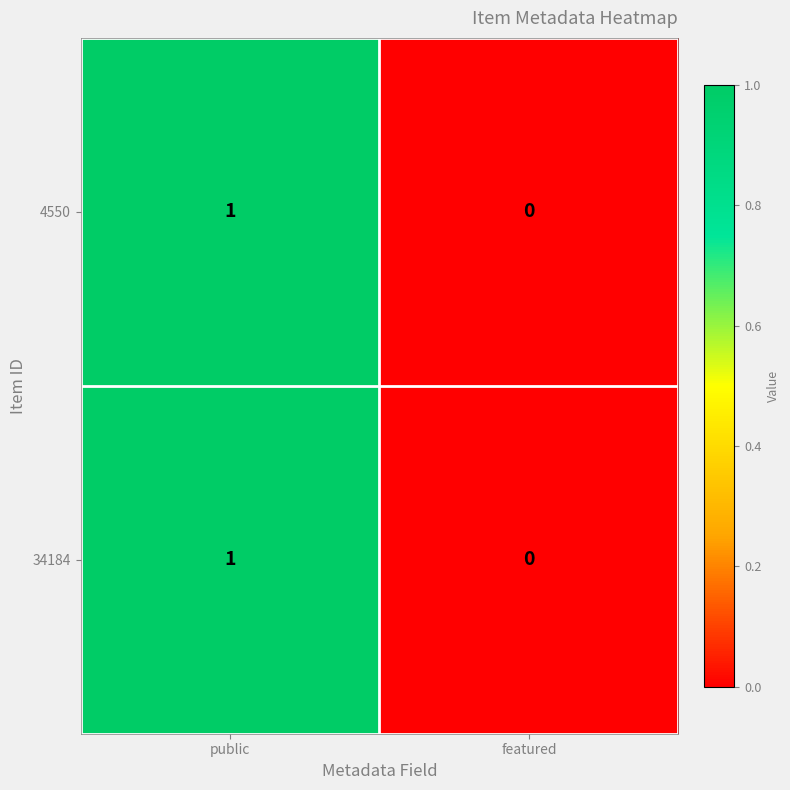

At which category is the sum across all series the highest?

public